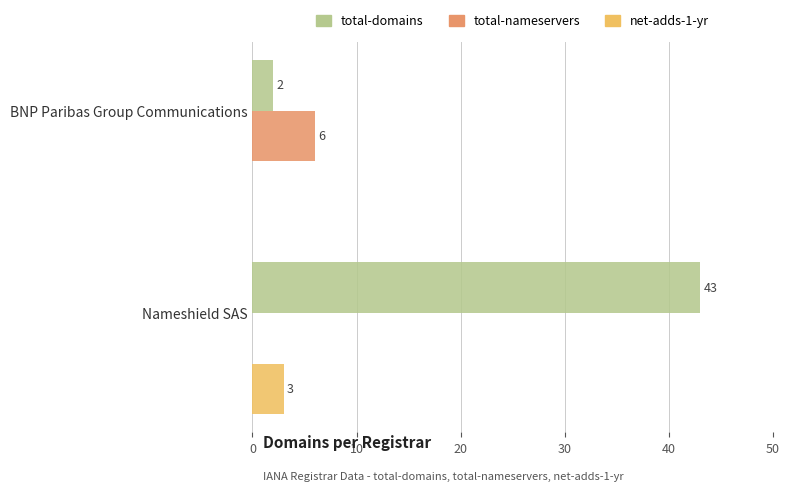

At which label does net-adds-1-yr reach its peak?

Nameshield SAS